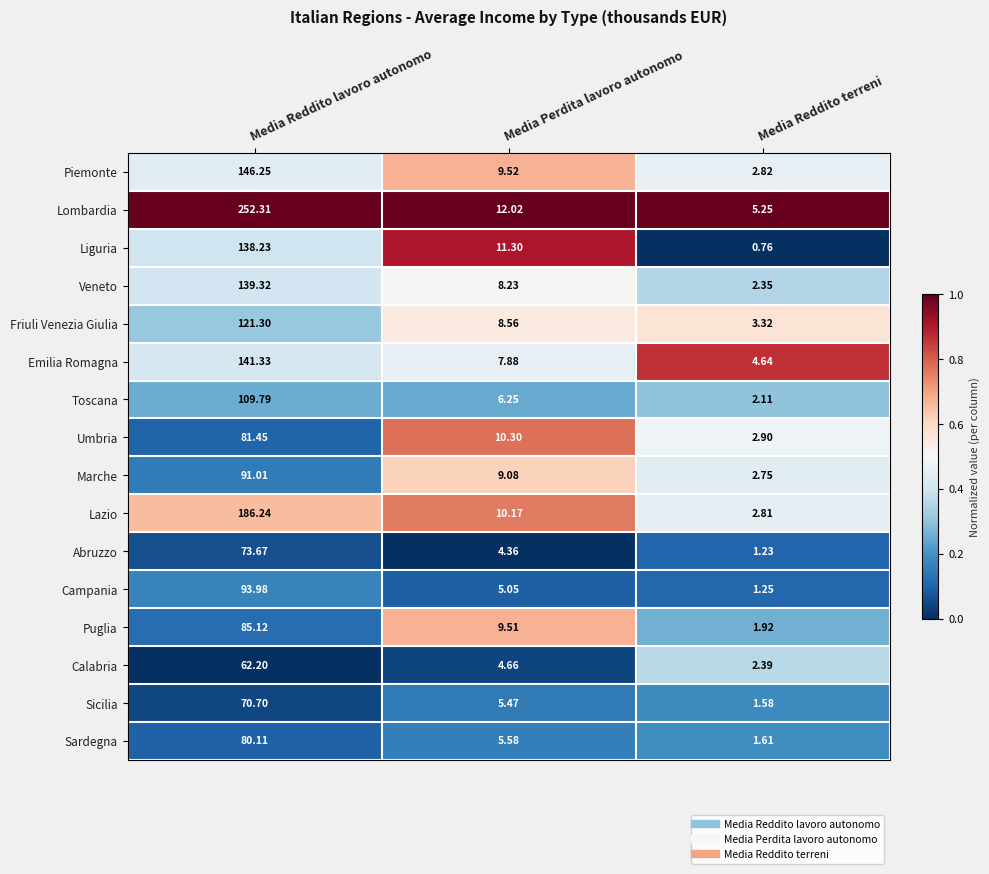

Rank the series at Media Reddito lavoro autonomo from highest to lowest value.

Lombardia, Lazio, Piemonte, Emilia Romagna, Veneto, Liguria, Friuli Venezia Giulia, Toscana, Campania, Marche, Puglia, Umbria, Sardegna, Abruzzo, Sicilia, Calabria